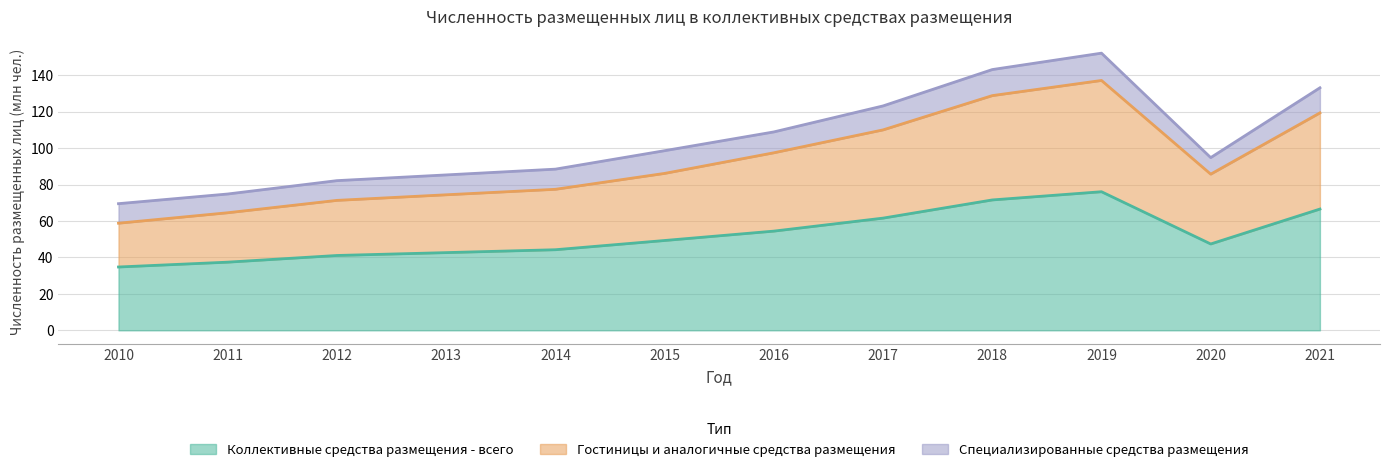

True or false: Коллективные средства размещения - всего has a value of 72.7 at 2014.

False